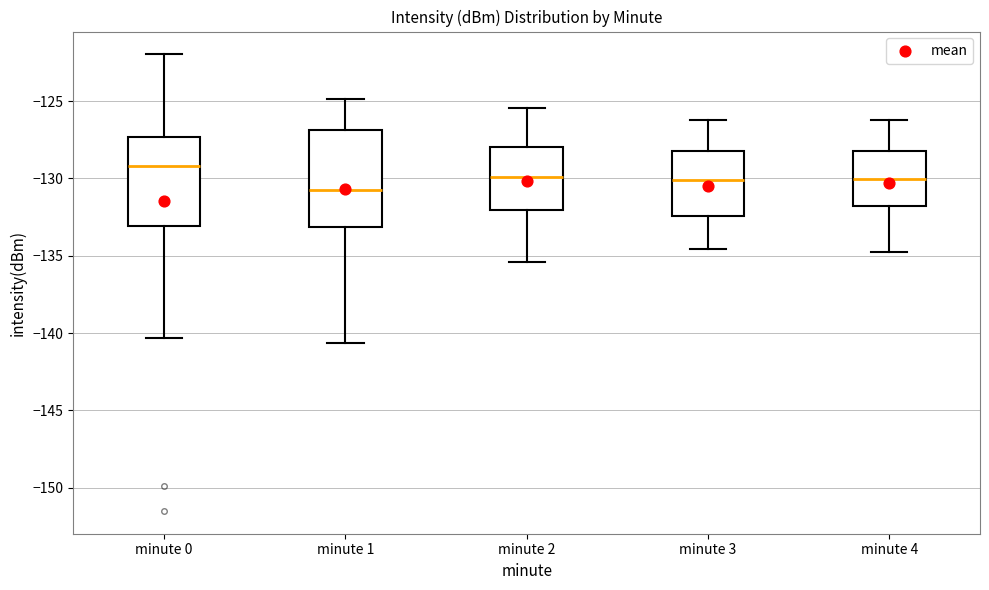

Where does the lower whisker of the box for minute 0 end on the y-axis? The values are not printed on the chart, so give them approximately, as read against the axis.

-140.5